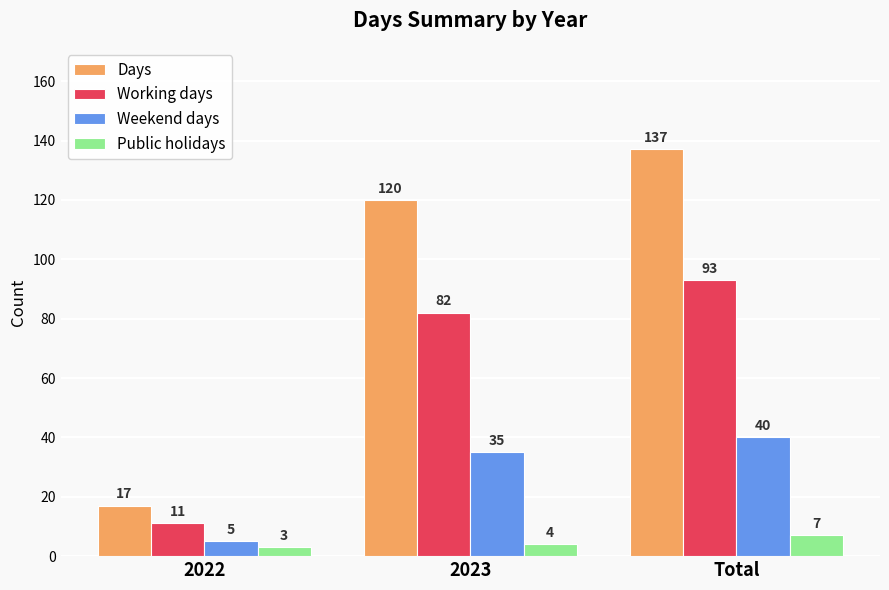

At which label is Weekend days closest to 22?

2023